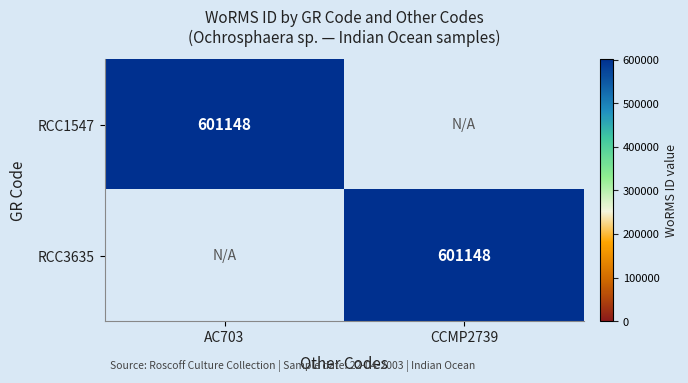

How many distinct data groups are displayed?

2